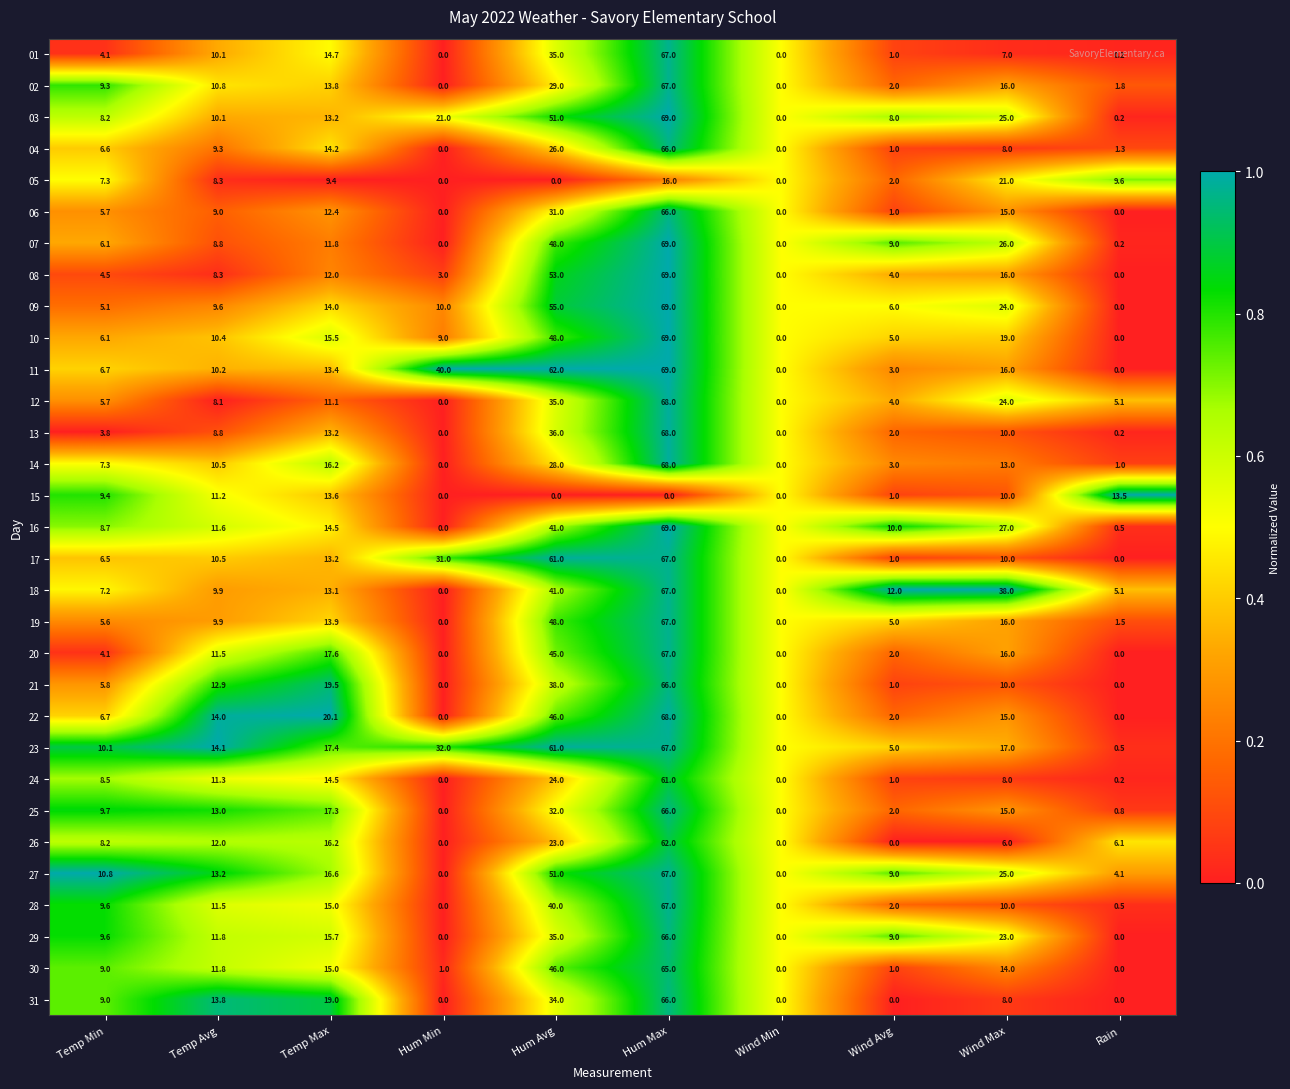

At which category is the sum across all series the highest?

Hum Max